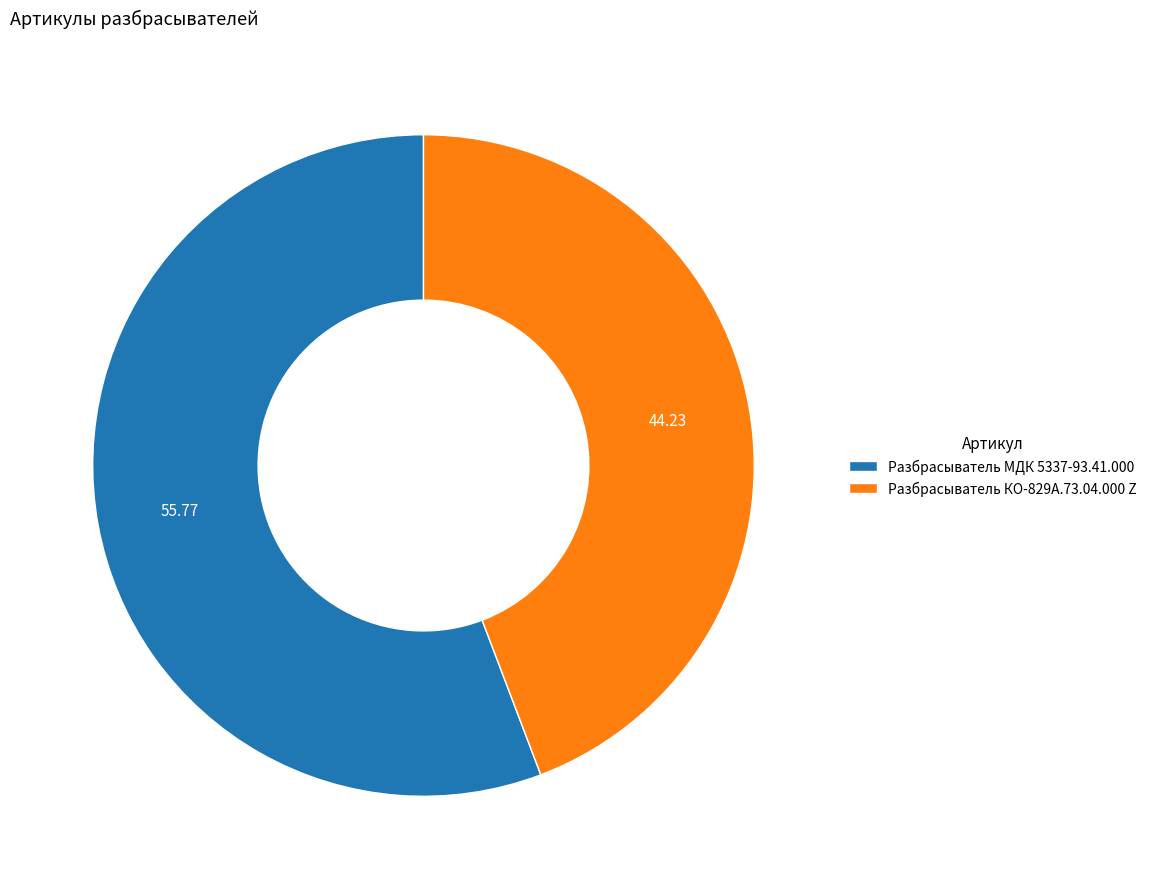

Rank the categories by value from highest to lowest.

Разбрасыватель МДК 5337-93.41.000, Разбрасыватель КО-829А.73.04.000 Z